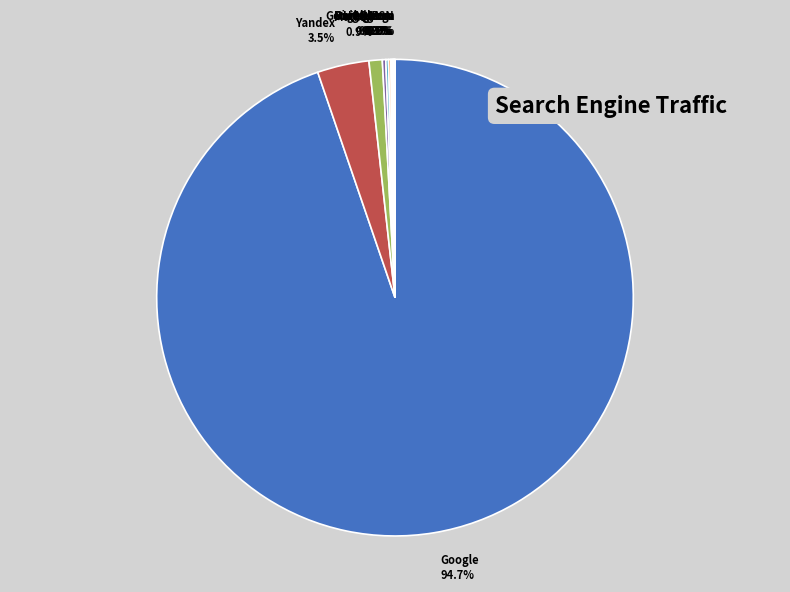

What portion of the pie excludes Mail.ru 0.9%?

99.1%